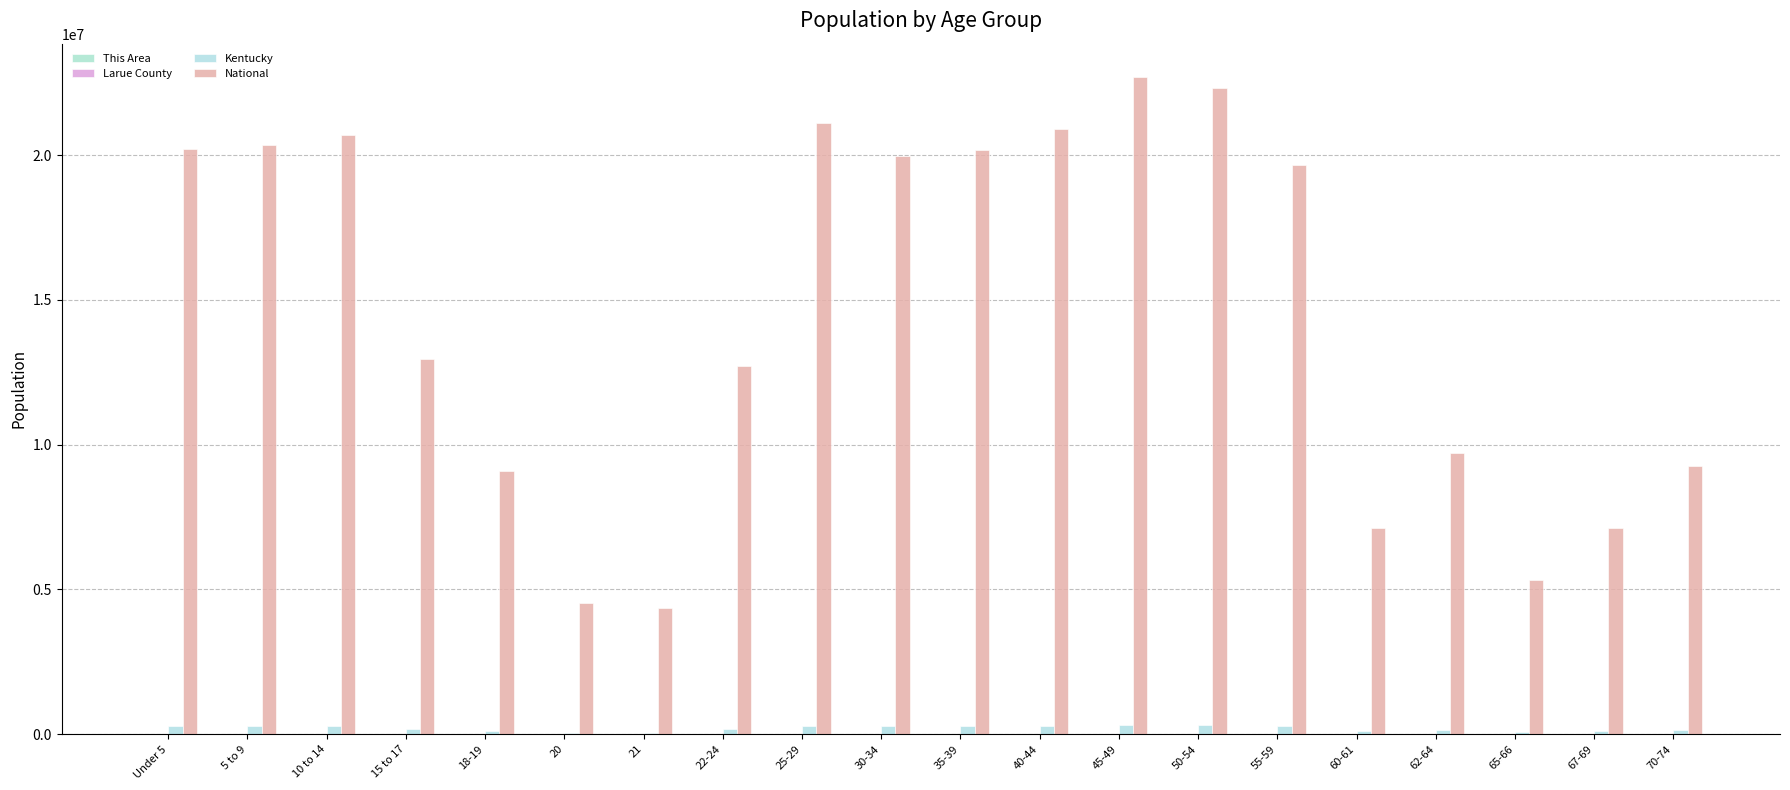

At how many categories does at least one series exceed 13349769?

10